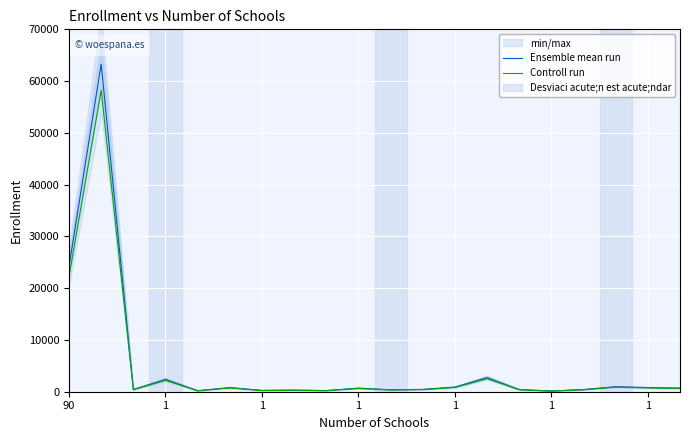

What is the sum of the Controll run values at 1 and 1?

911.7